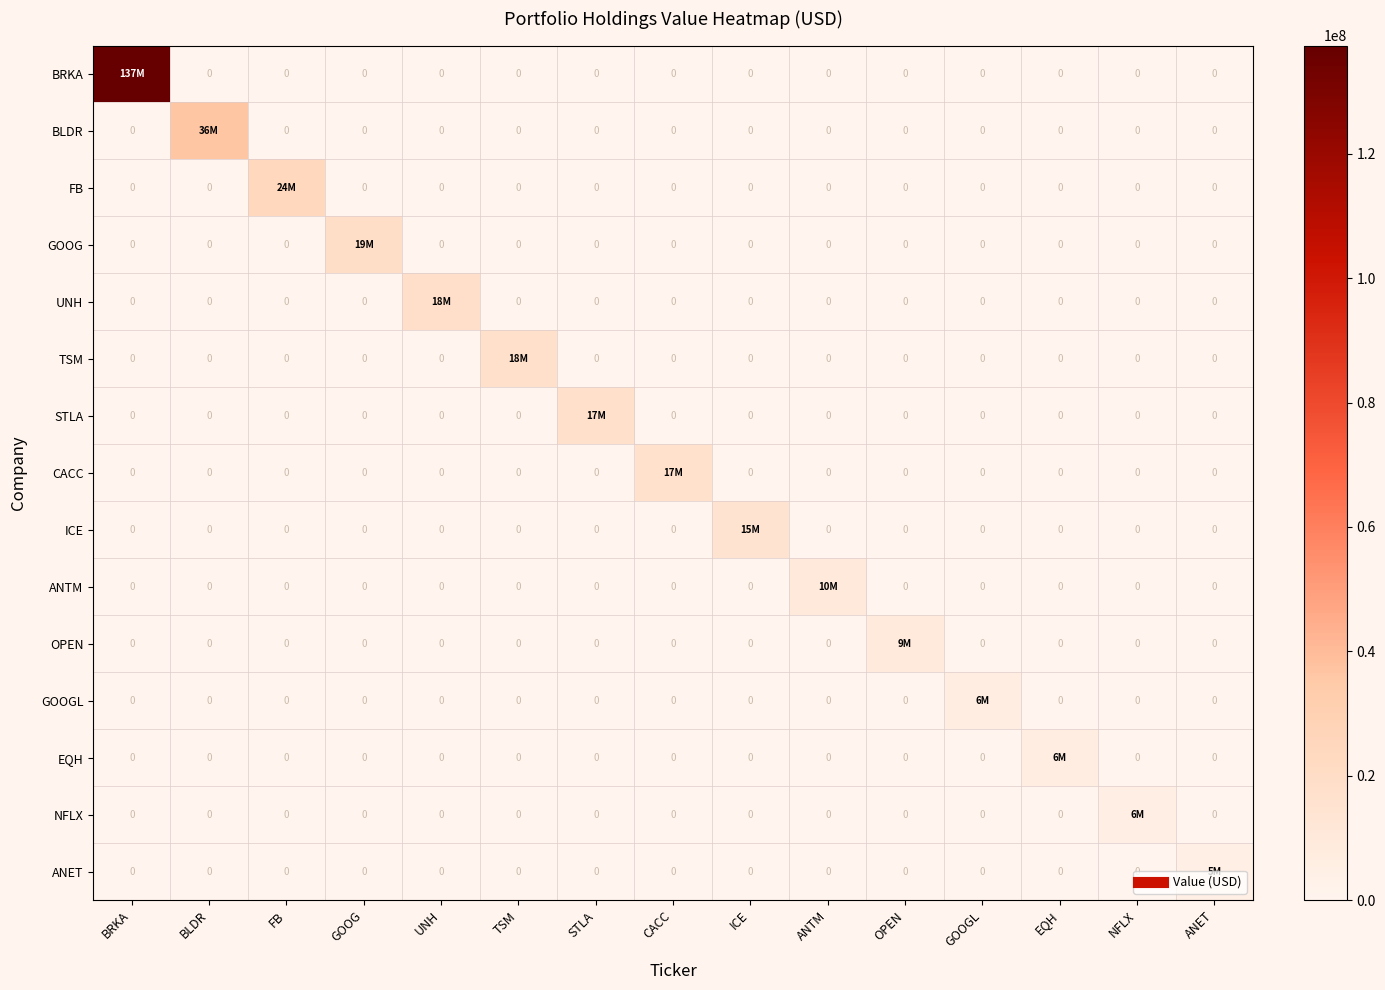

Where is TSM nearest to the value 8846000?

BRKA